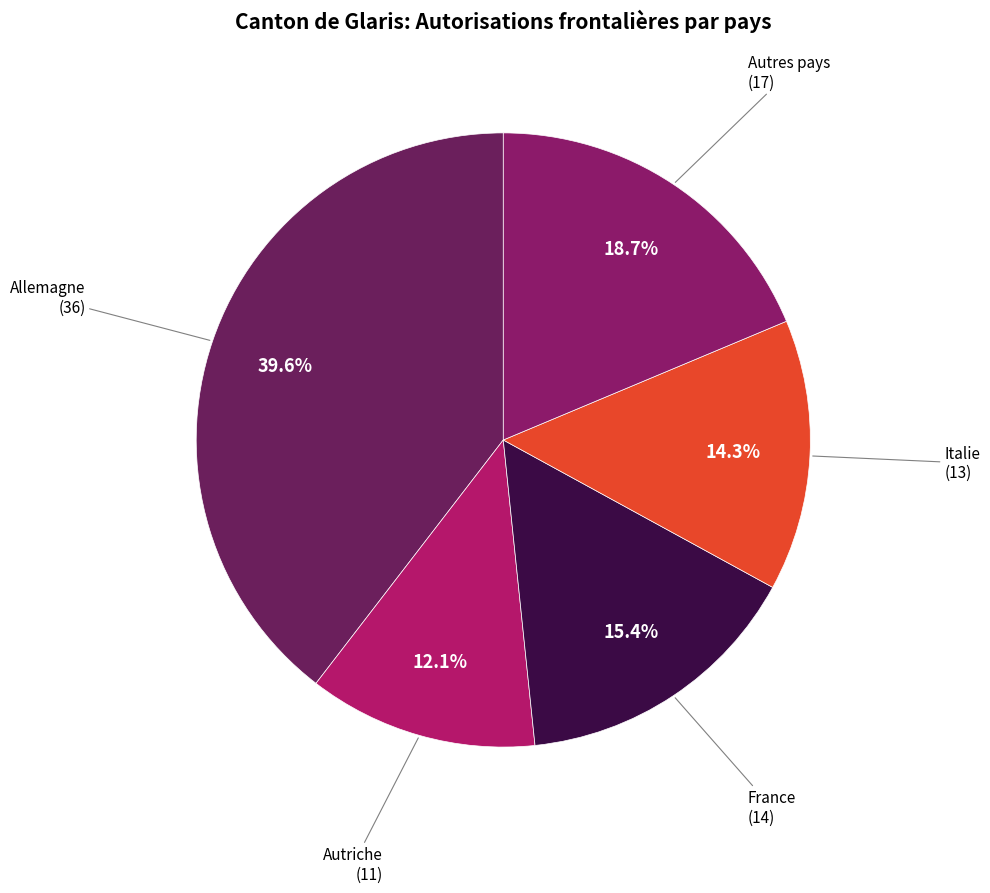

How many slices are in this pie chart?

5